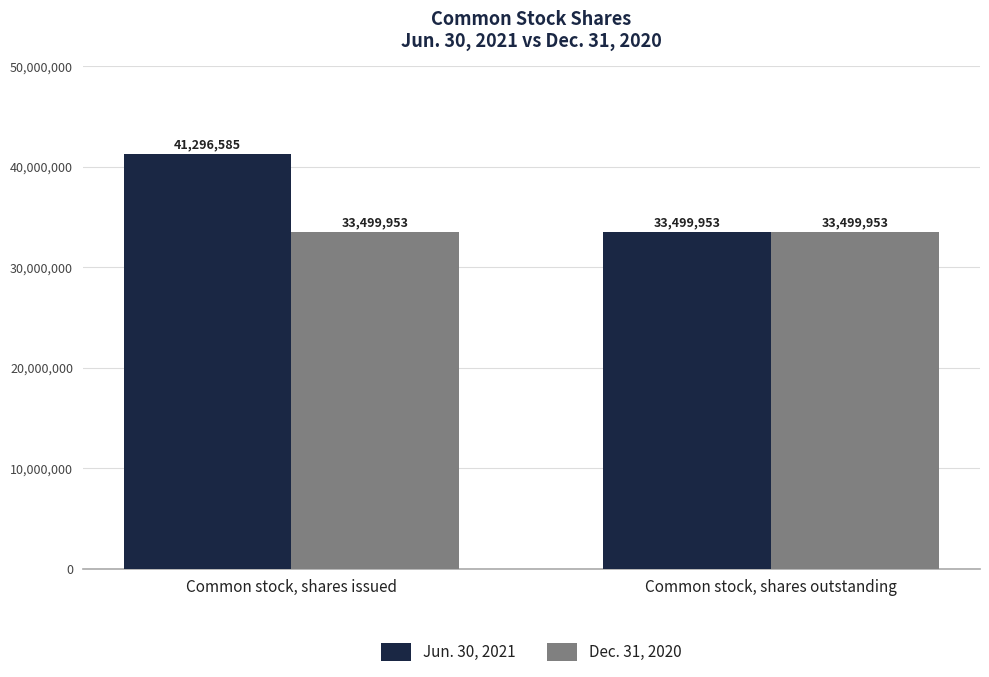

Which series changed the most between Common stock, shares issued and Common stock, shares outstanding?

Jun. 30, 2021